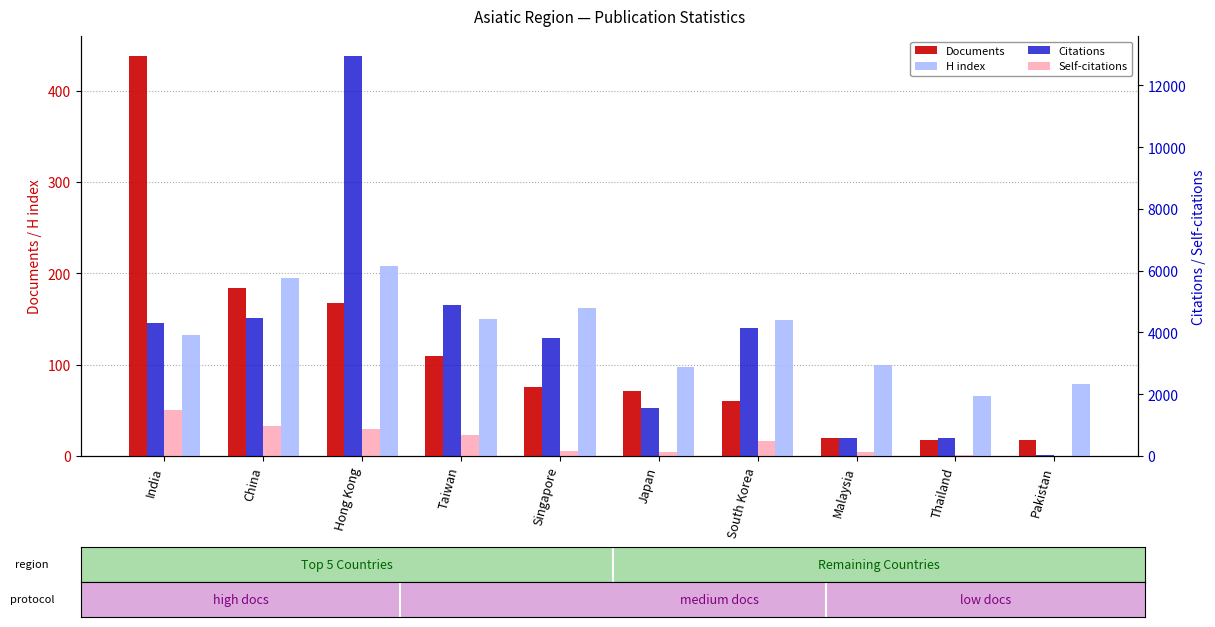

Is it true that H index equals 114 at China?

False